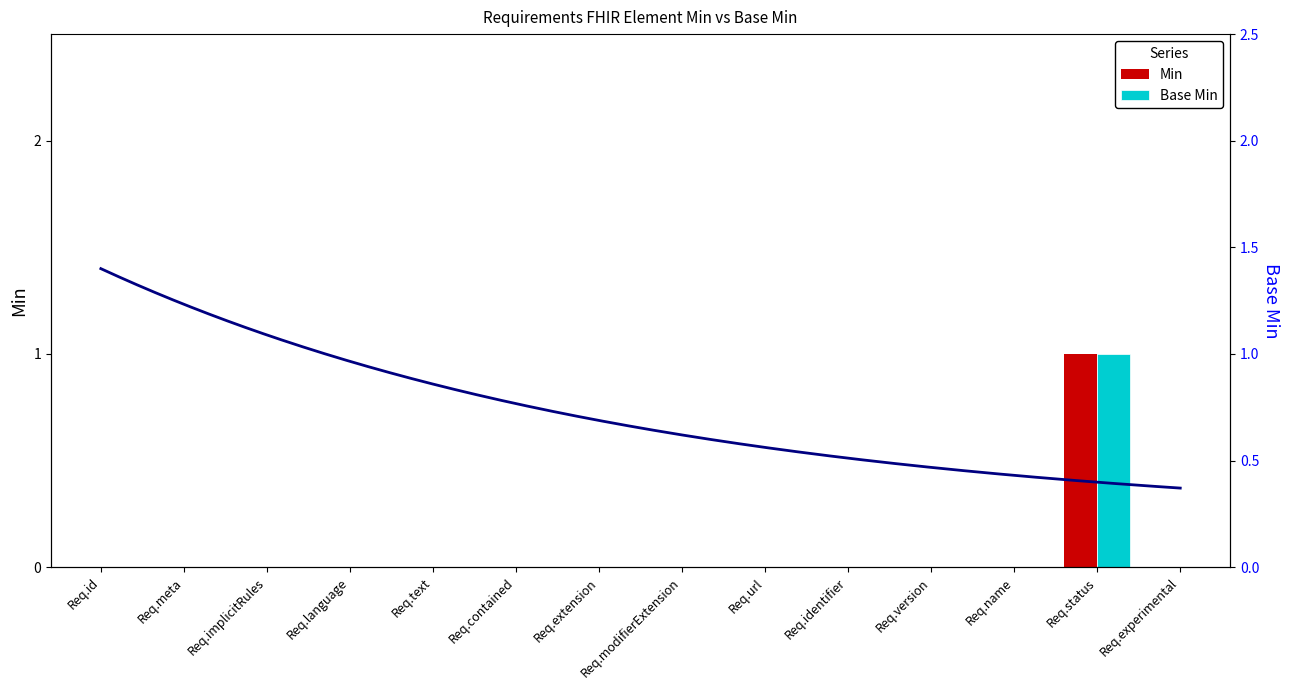

How many series are shown in this chart?

2